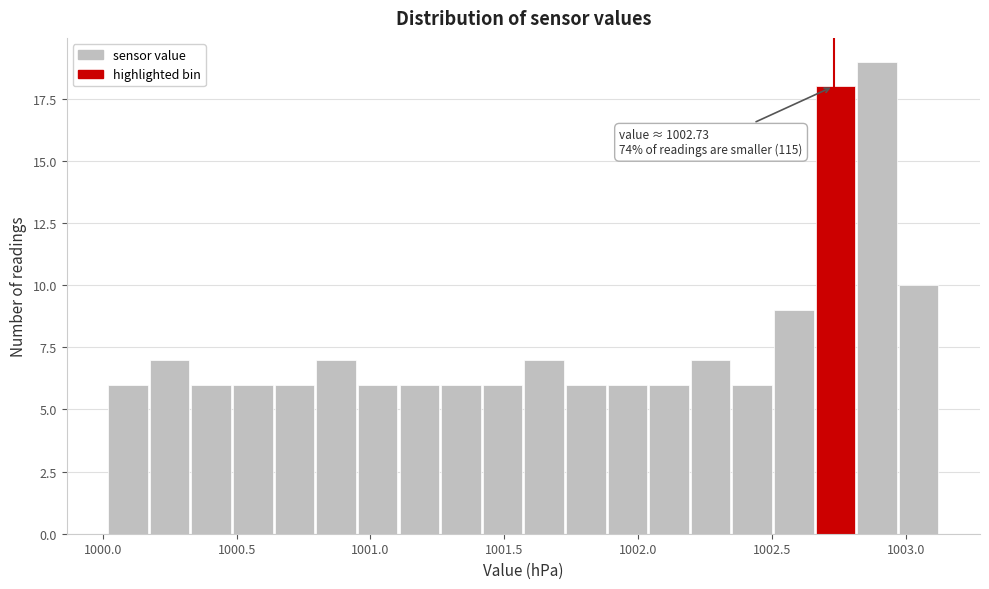

Around what value on the x-axis is the tallest bar? Give the approximate position of its centre, as read against the axis.

1002.90